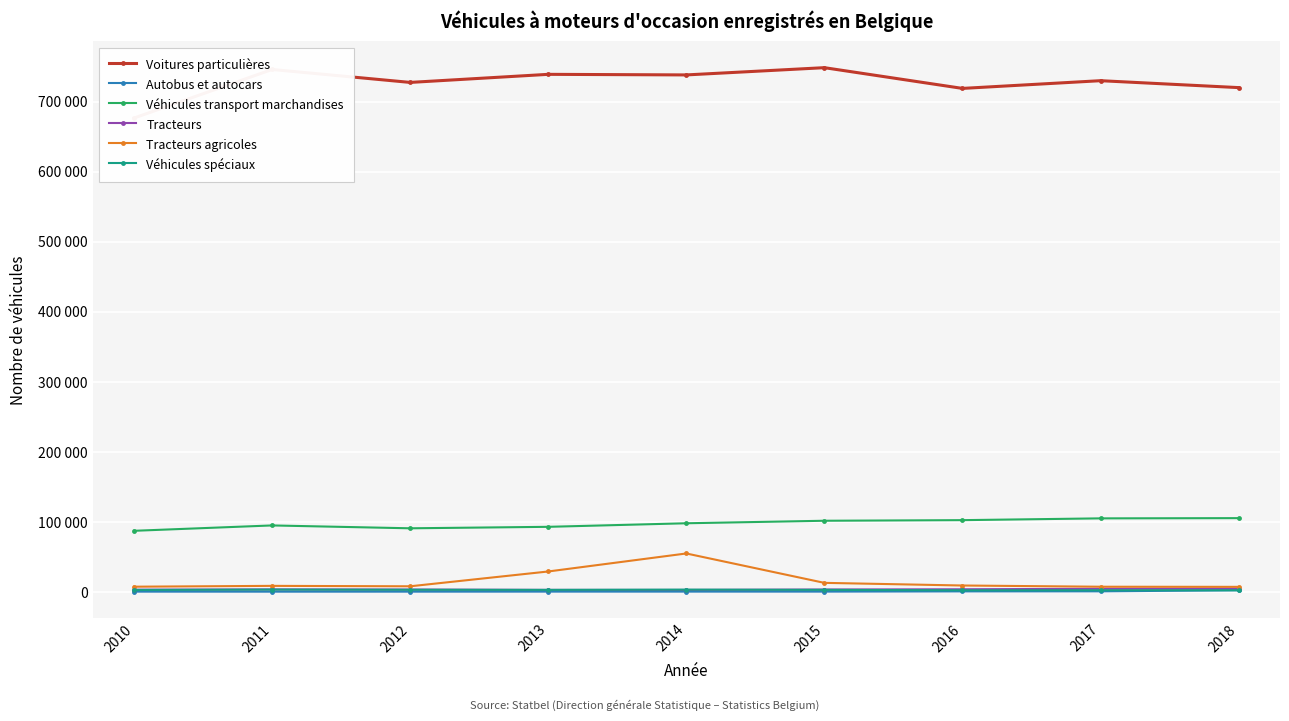

How many categories are shown in the chart?

9